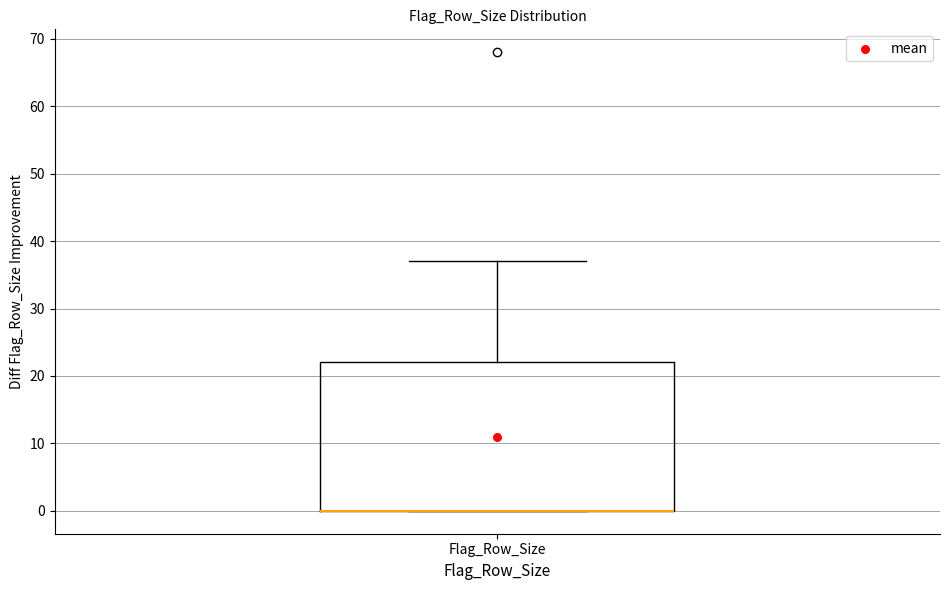

Transcribe this box plot: give where the median line is, the range the box spans, and where the two whiskers end, as read against the y-axis. The values are not printed on the chart, so give them approximately, as read against the axis.

median 0 (drawn on the box's lower edge), box 0 to 22, whiskers 0 to 37